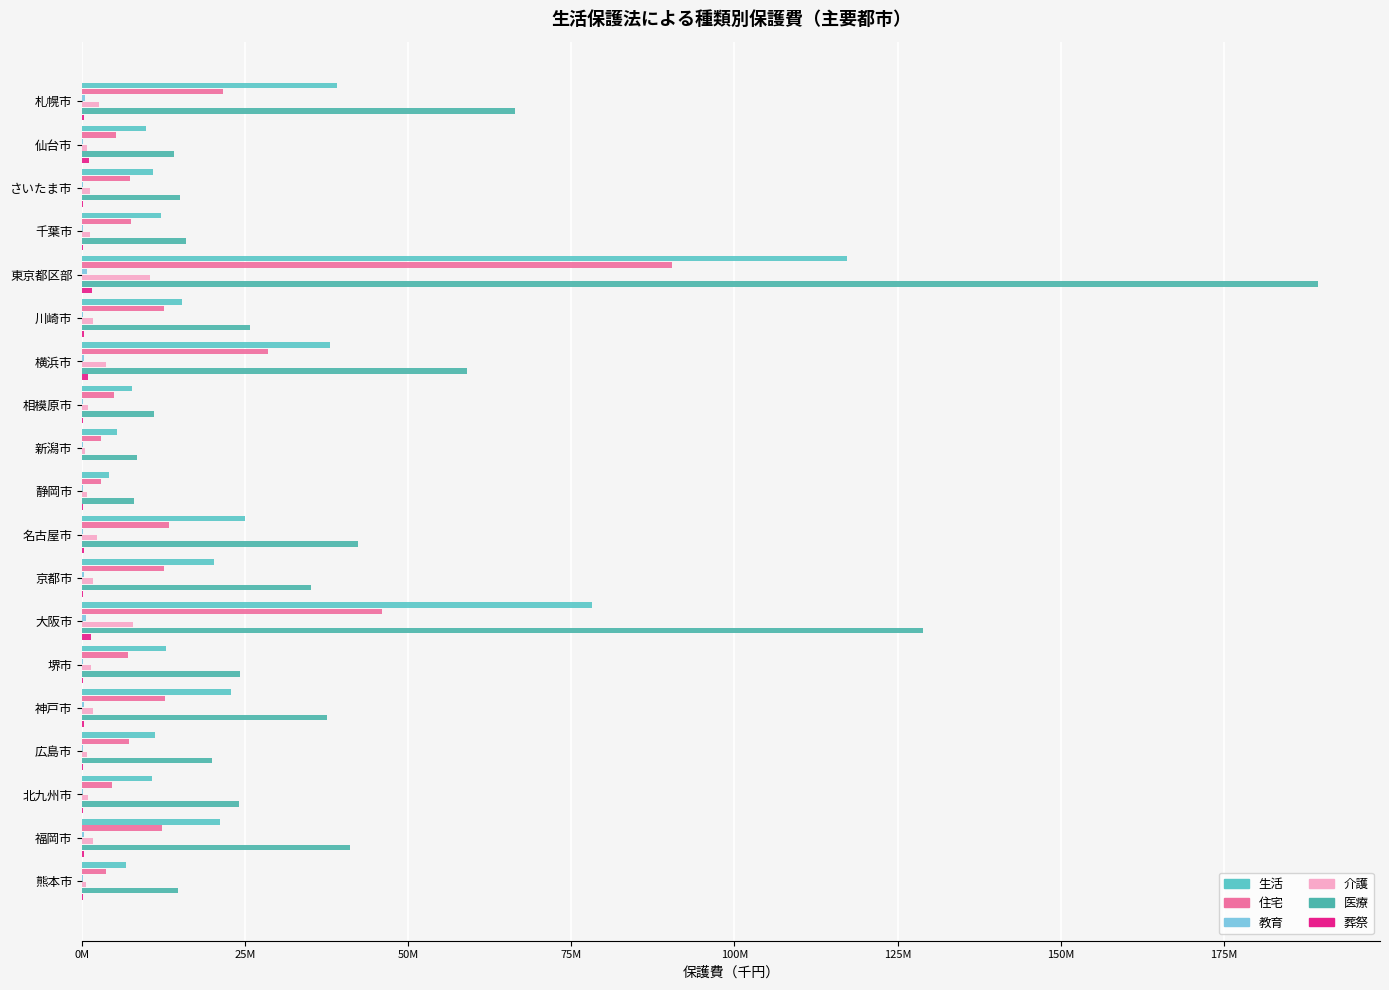

What are all the series names shown in the legend?

生活, 住宅, 教育, 介護, 医療, 葬祭